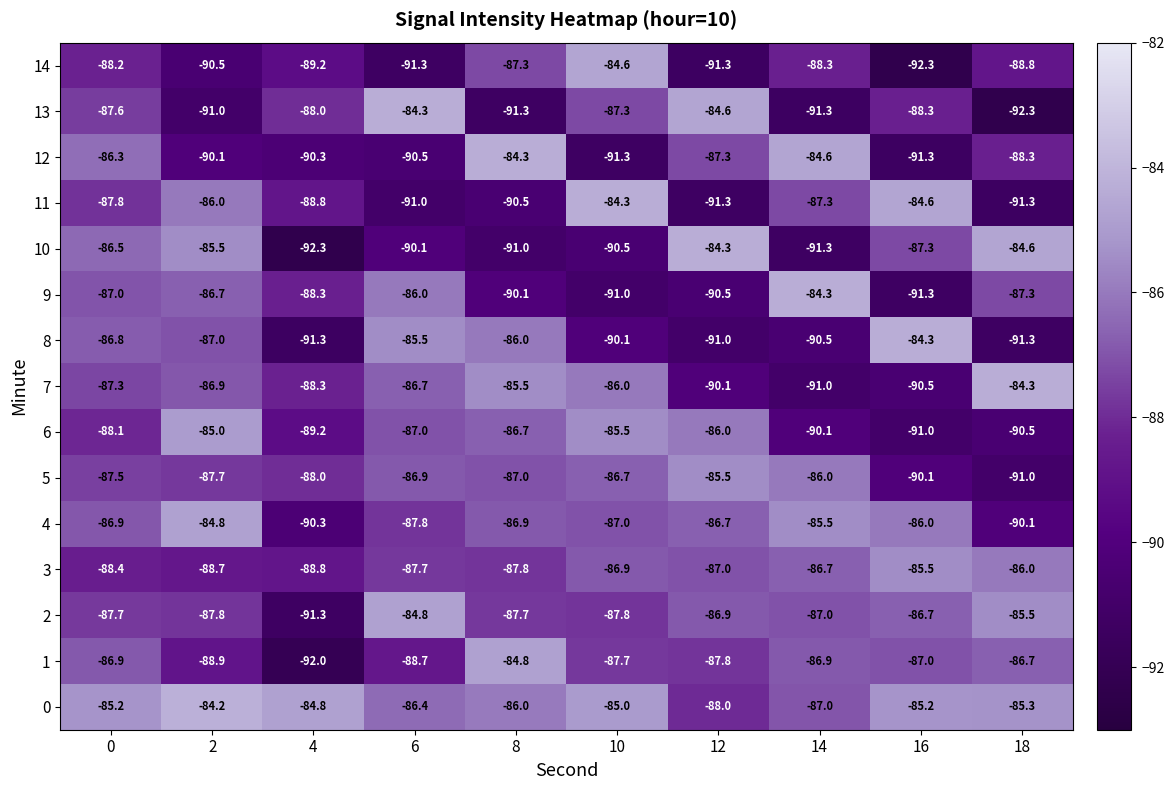

What is the difference between the 13 values at 16 and 0?

0.7